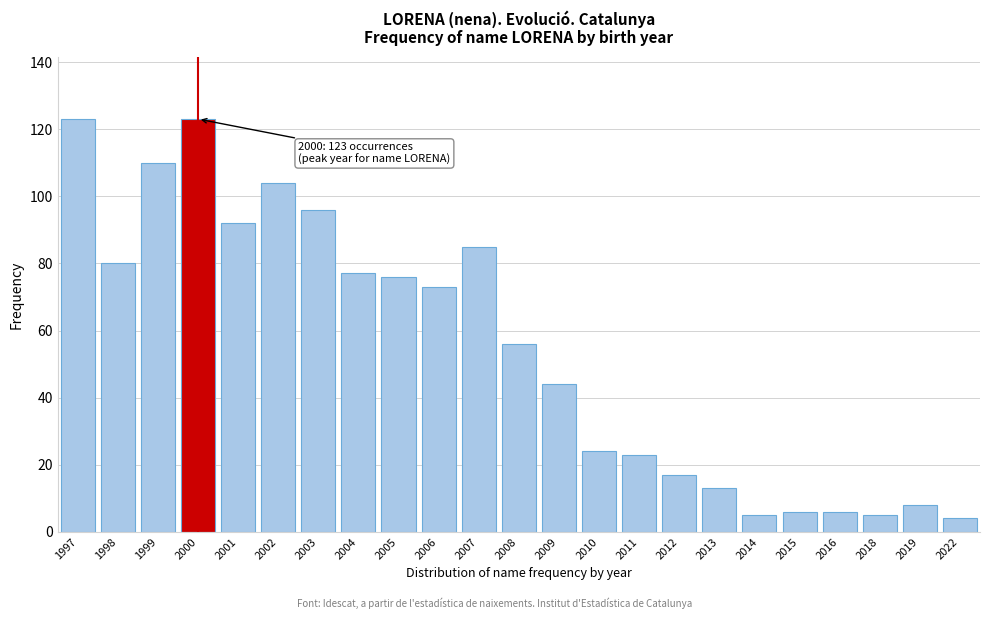

Reading left to right, list all the values displayed in this chart.

1997=123	1998=80	1999=110	2000=123	2001=92	2002=104	2003=96	2004=77	2005=76	2006=73	2007=85	2008=56	2009=44	2010=24	2011=23	2012=17	2013=13	2014=5	2015=6	2016=6	2018=5	2019=8	2022=4